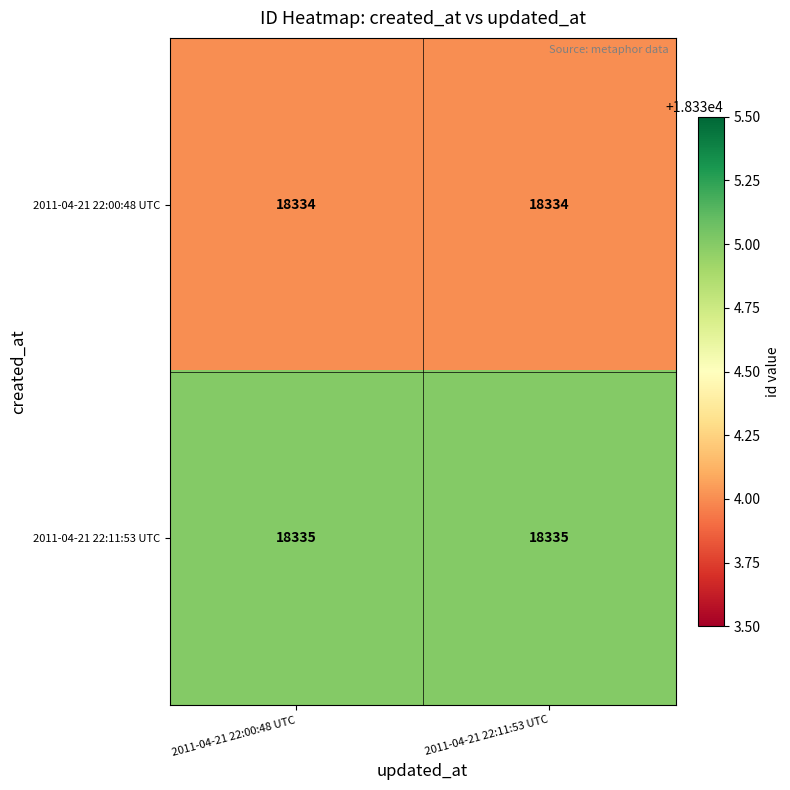

Is the value of 2011-04-21 22:00:48 UTC at 2011-04-21 22:11:53 UTC greater than the value of 2011-04-21 22:11:53 UTC at 2011-04-21 22:00:48 UTC?

No